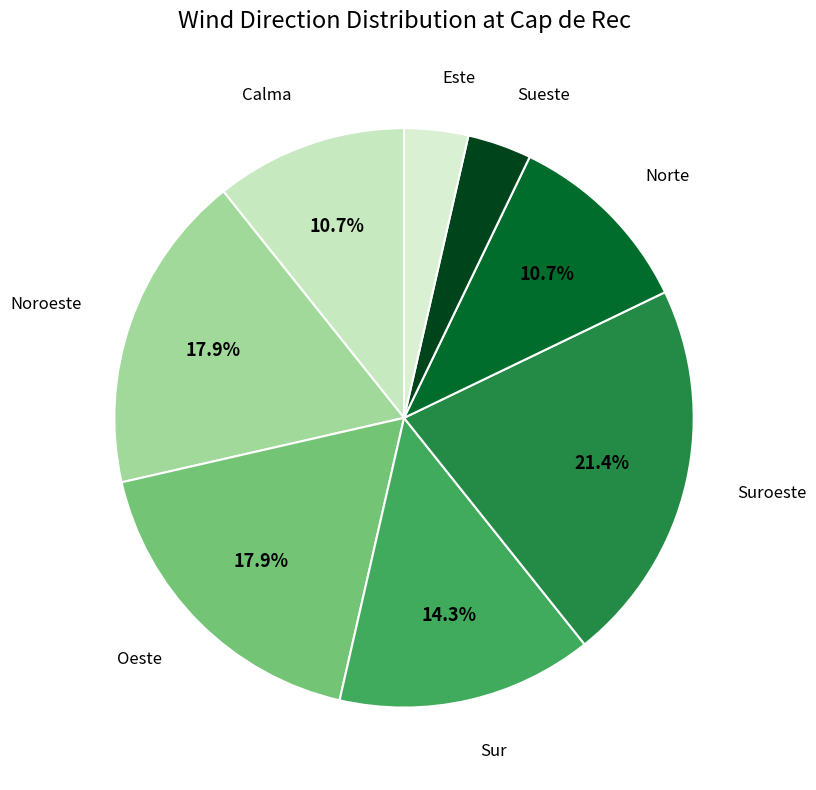

What is the largest slice in the pie chart?

Suroeste